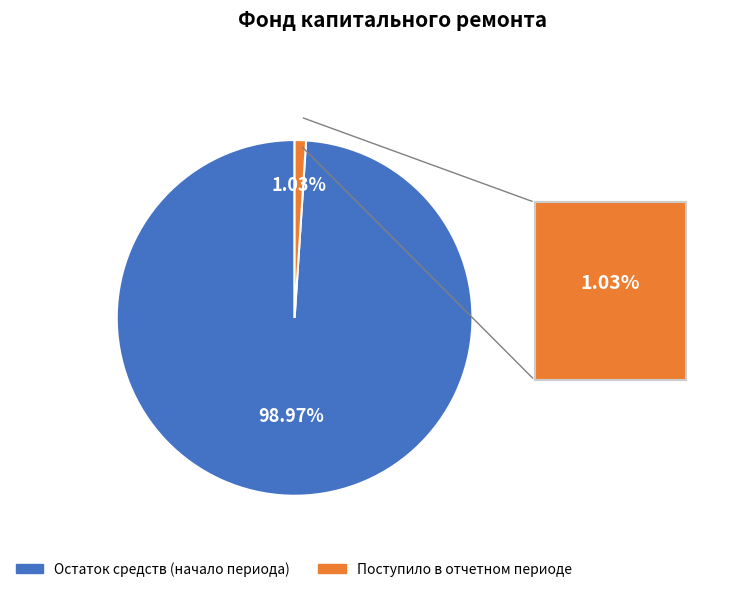

Is there a majority slice in this chart?

Yes